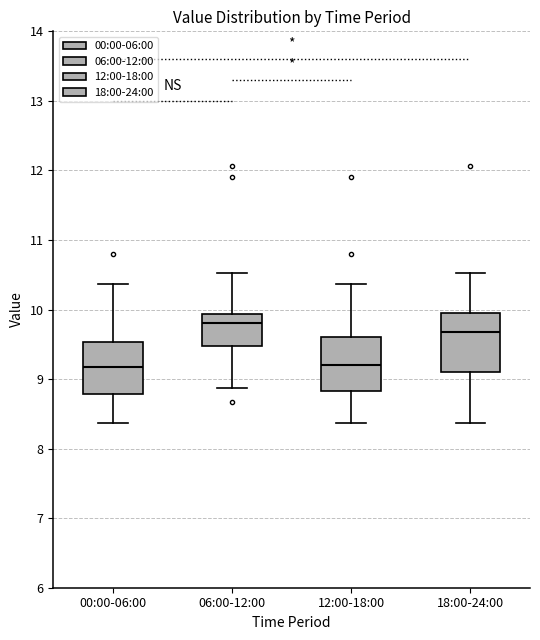

Reading left to right, read every box against the y-axis: the position of its median line, the range the box covers, and the ends of its whiskers. The values are not printed on the chart, so give them approximately, as read against the axis.

00:00-06:00: median 9.2, box 8.8 to 9.5, whiskers 8.4 to 10.4
06:00-12:00: median 9.8, box 9.5 to 9.9, whiskers 8.9 to 10.5
12:00-18:00: median 9.2, box 8.8 to 9.6, whiskers 8.4 to 10.4
18:00-24:00: median 9.7, box 9.1 to 10.0, whiskers 8.4 to 10.5